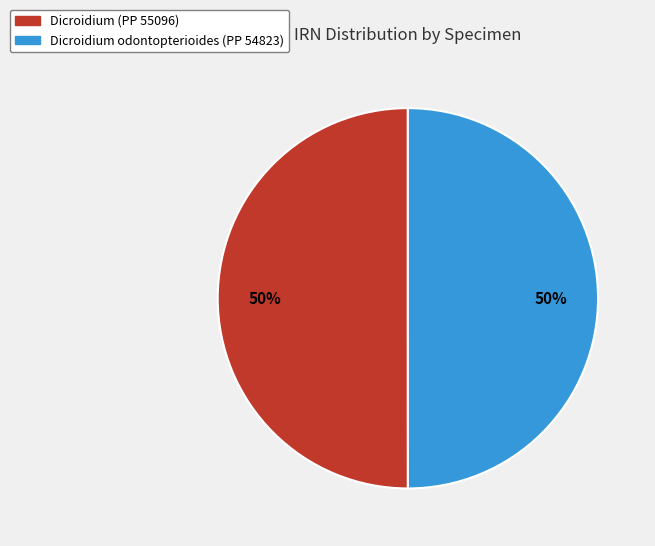

What is the ratio of the value at Dicroidium (PP 55096) to the value at Dicroidium odontopterioides (PP 54823)?

1.0